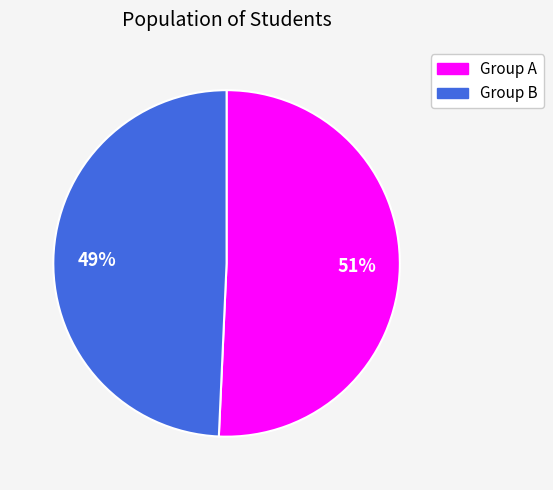

To the nearest percent, what is the average slice percentage?

50%